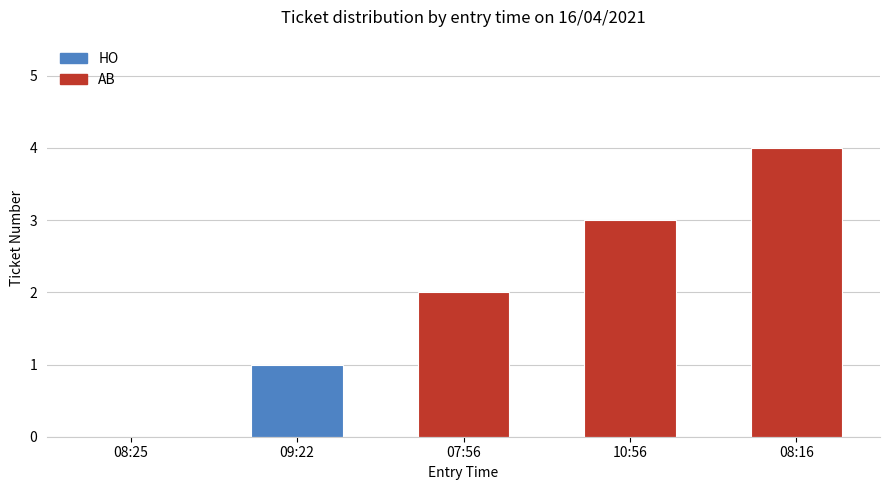

What value does the data have at 07:56?

2